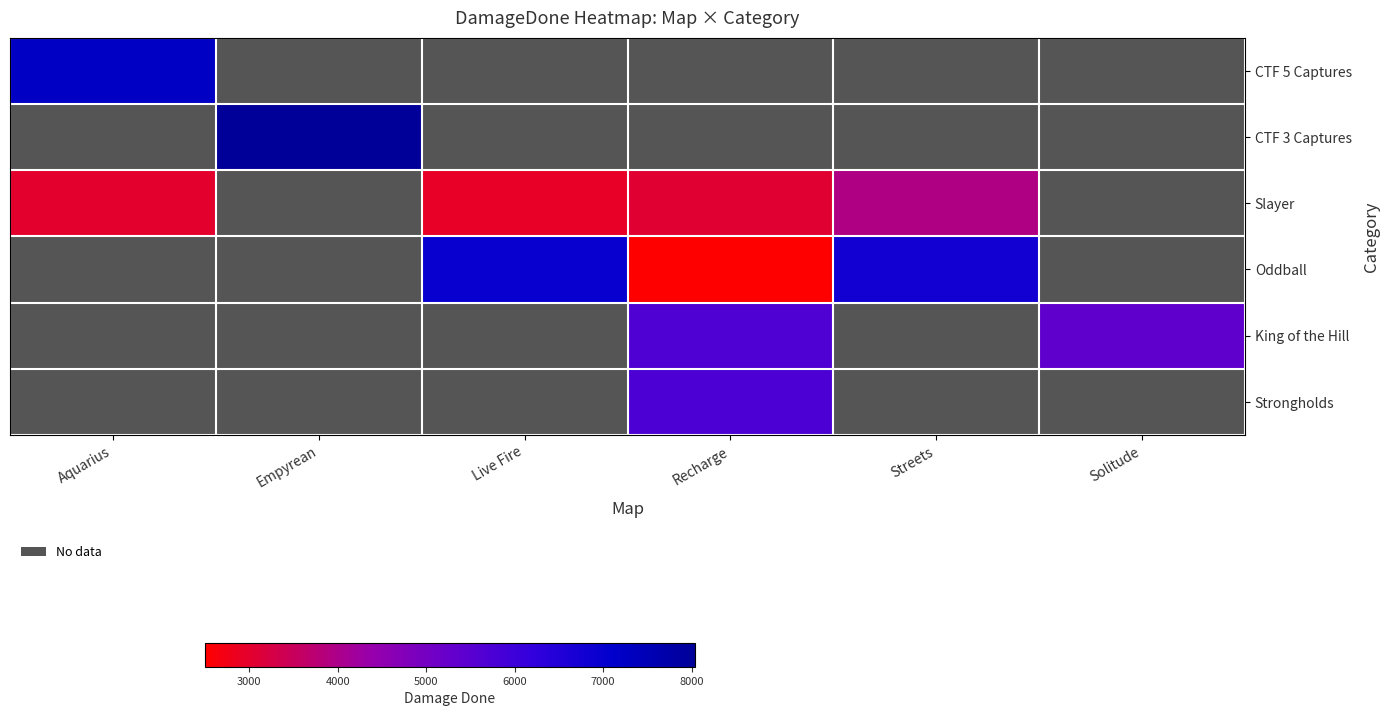

Which category has the highest value across all series?

Empyrean